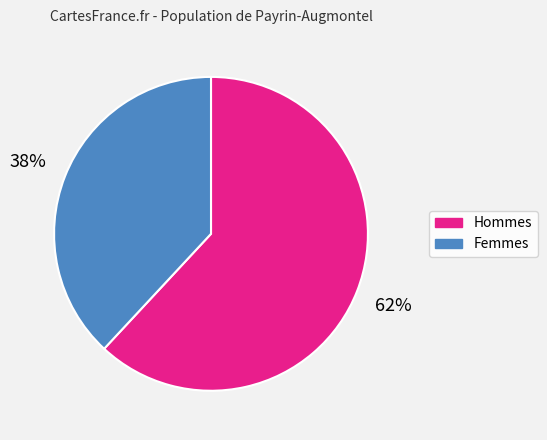

Is it true that Femmes is 38% of the pie?

True